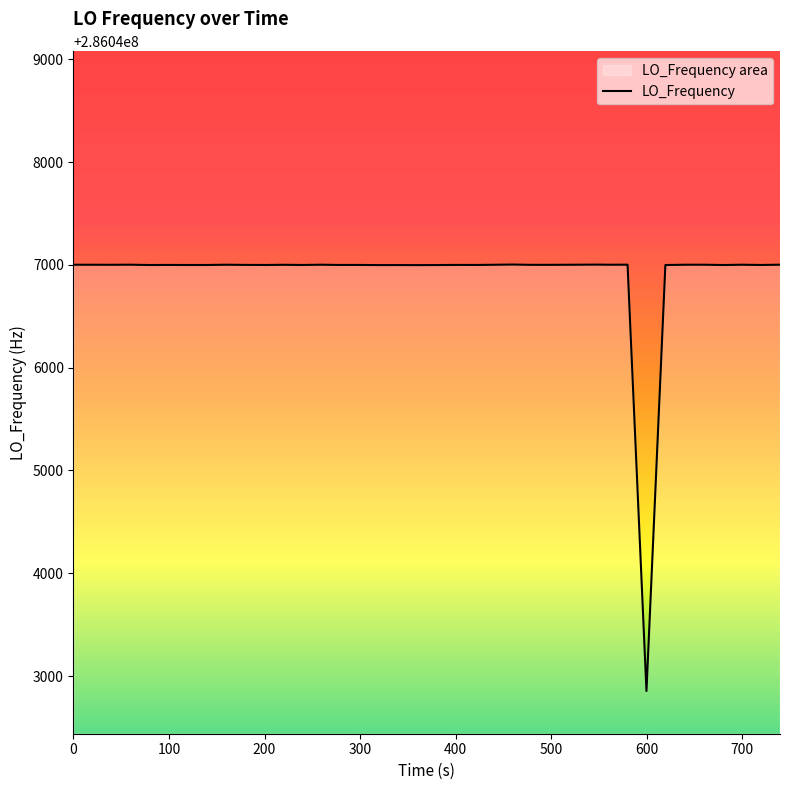

What is the greatest value displayed?

286047002.8